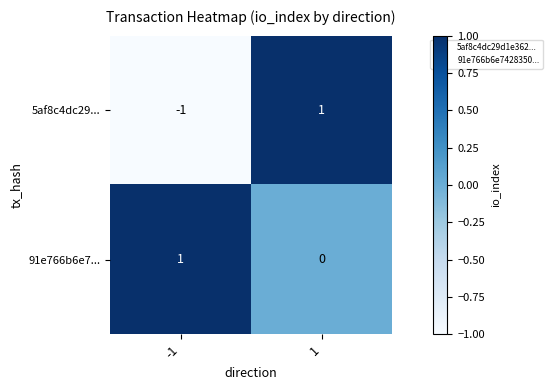

The value of 91e766b6e7... at 1 is 0. True or false?

True